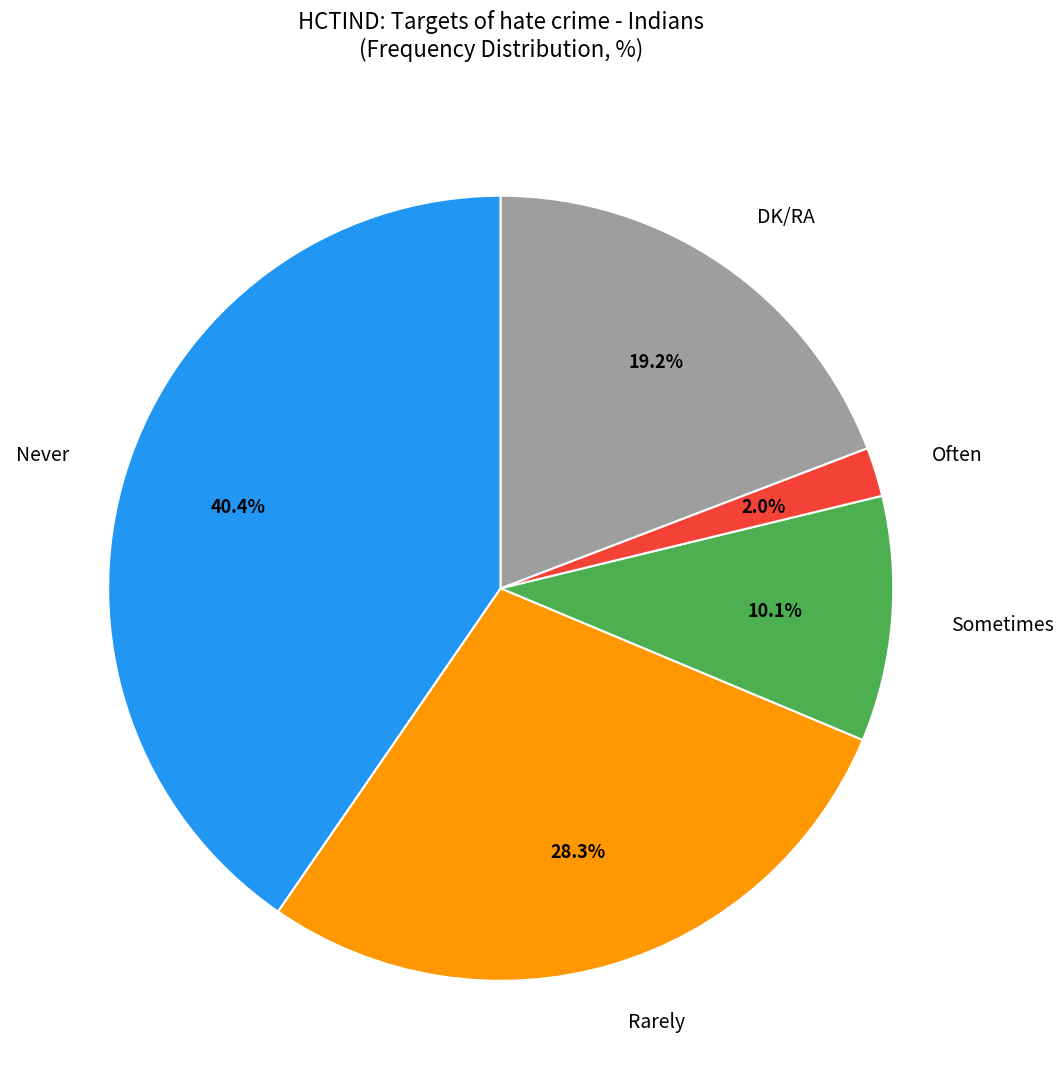

How much of the chart is everything except DK/RA?

80.8%